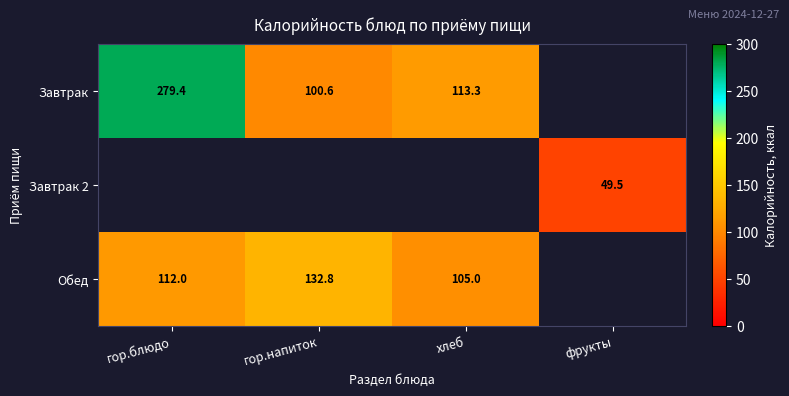

Is the value of Завтрак at гор.блюдо greater than the value of Обед at гор.блюдо?

Yes